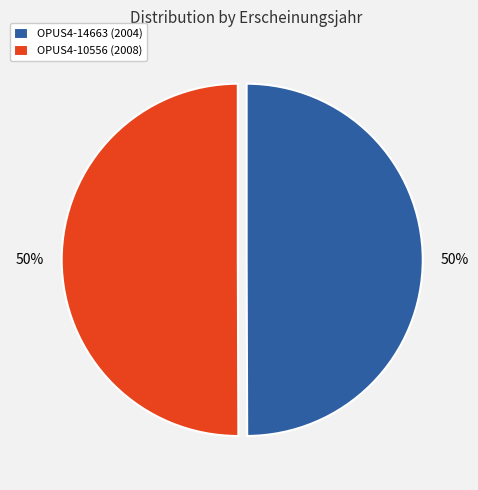

What percentage is the OPUS4-10556 (2008) slice, to the nearest percent?

50%